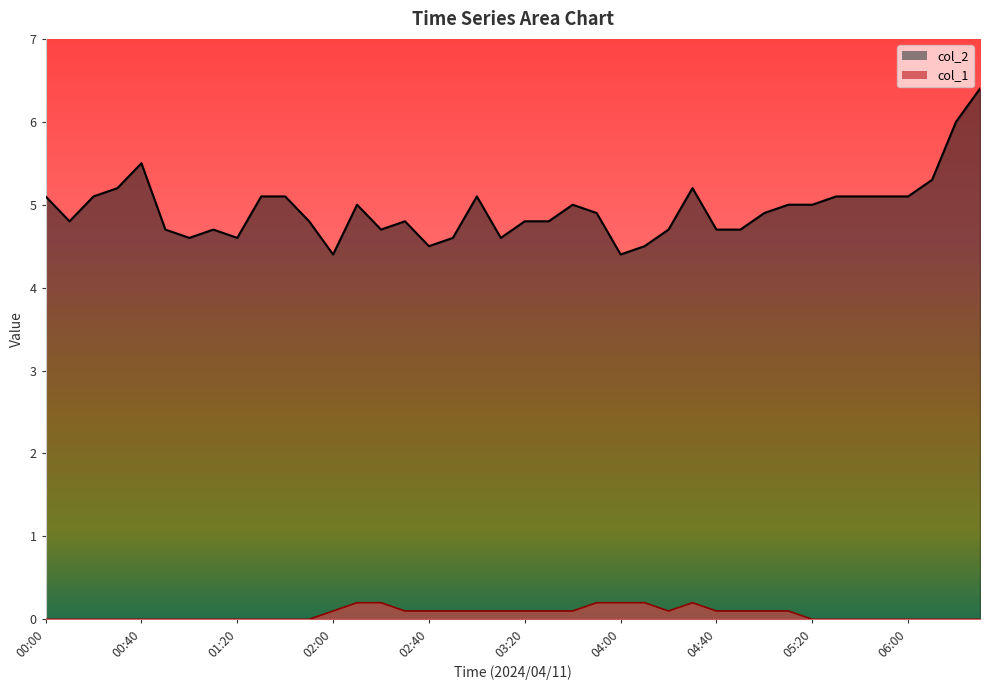

True or false: col_2 has a value of 7.4 at 03:30.

False